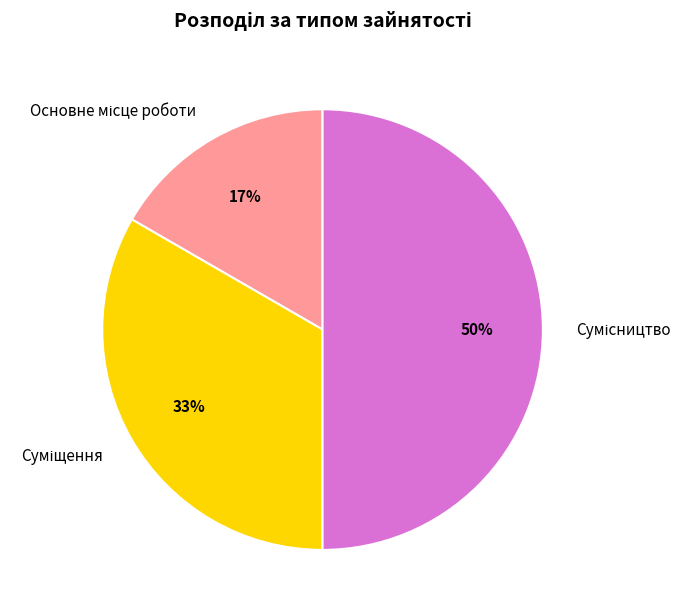

To the nearest percent, what is the average slice percentage?

33%